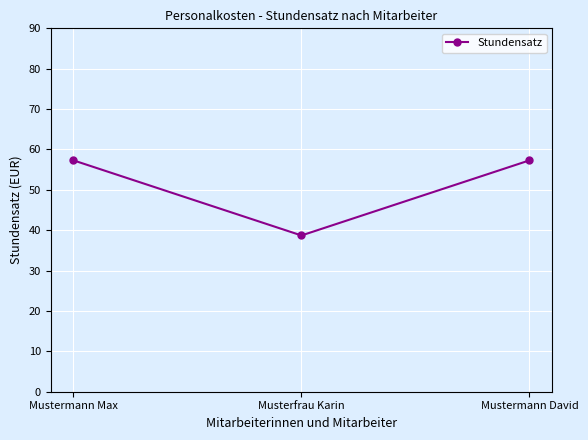

Reading left to right, list all the values displayed in this chart.

Mustermann Max=57.3	Musterfrau Karin=38.7	Mustermann David=57.3